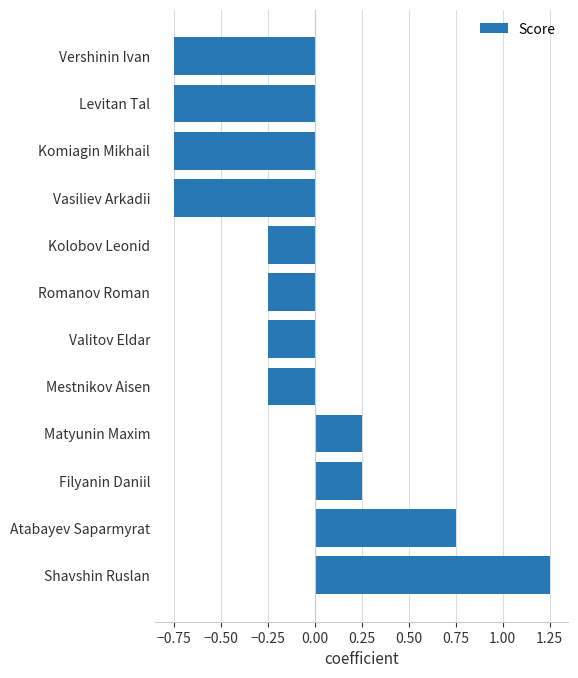

What is the difference between the maximum and minimum values?

2.0